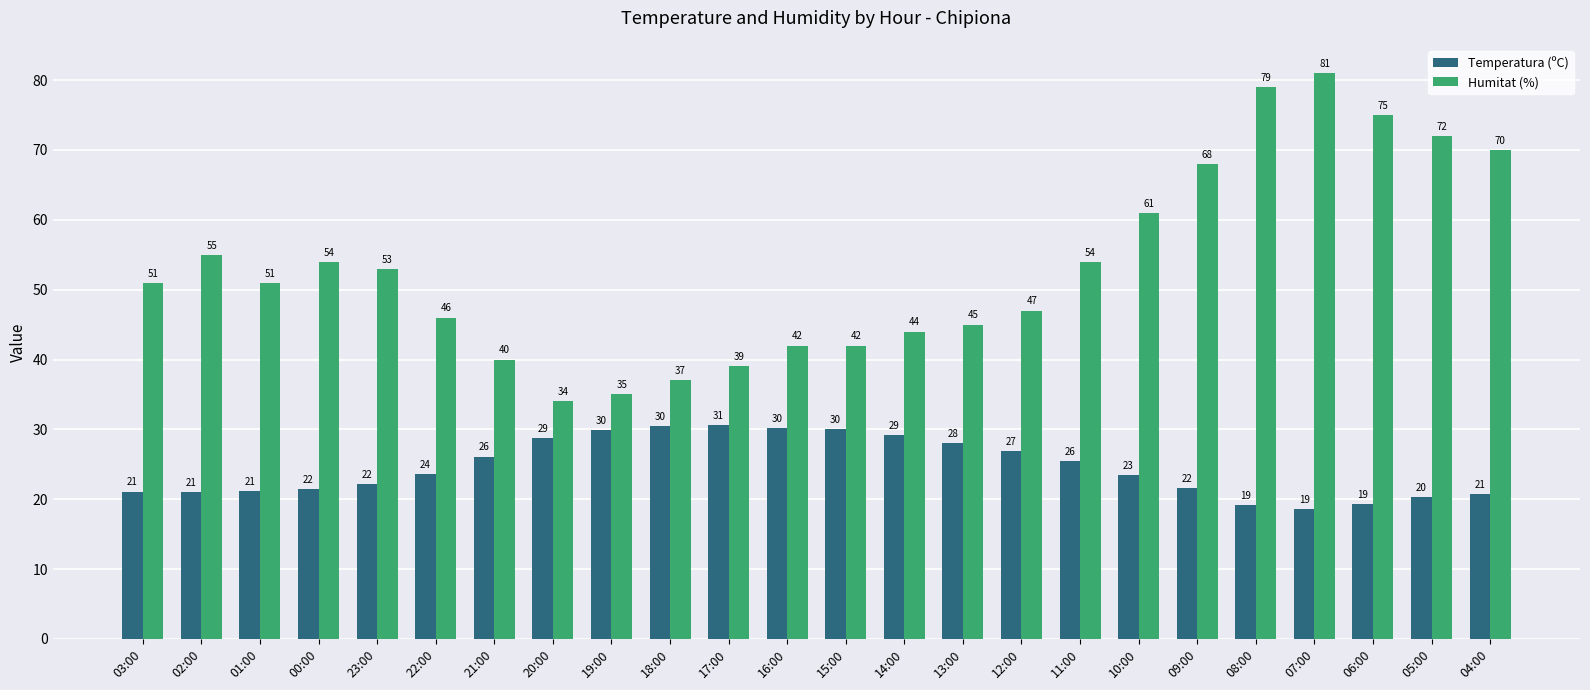

Read the Humitat (%) value at 23:00.

53.0